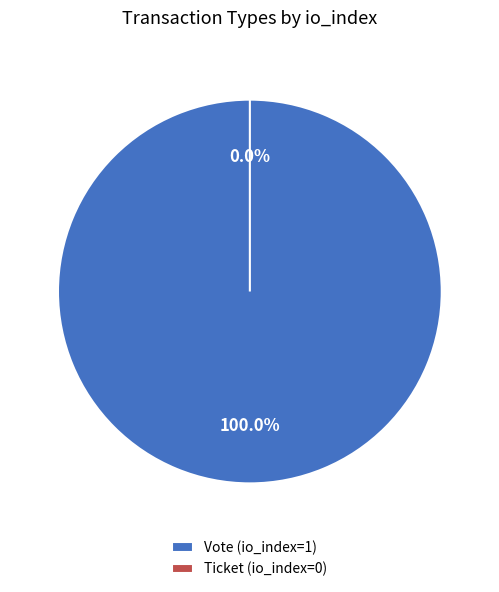

How many slices are in this pie chart?

2